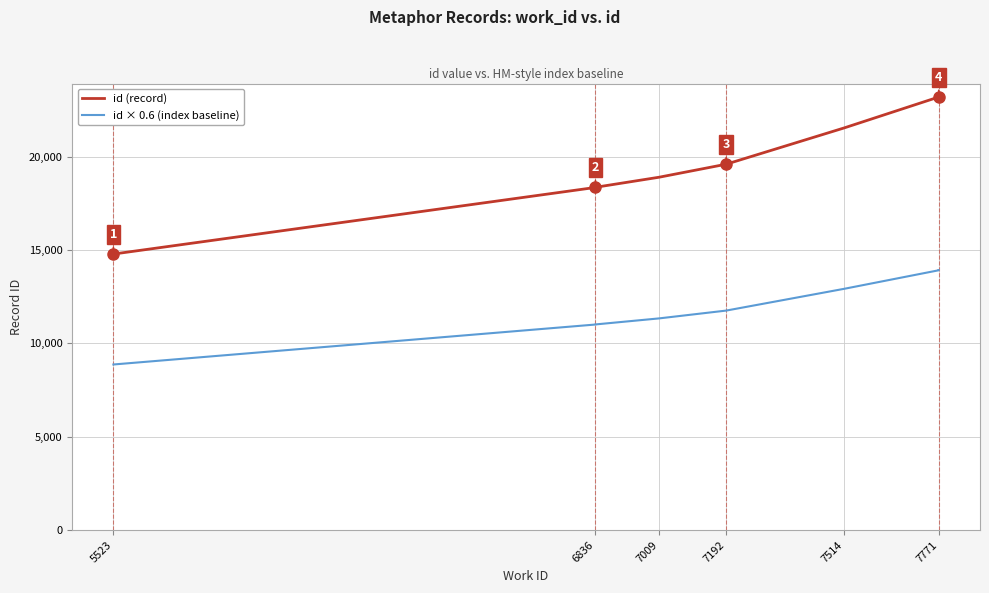

Which series has the widest spread of values?

id (record)